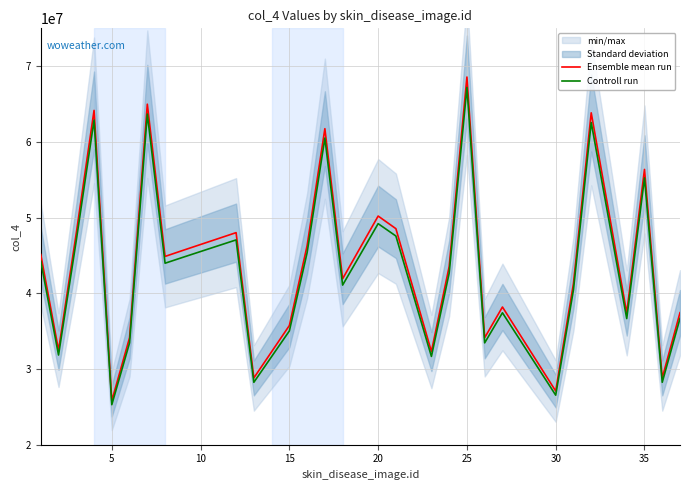

True or false: Ensemble mean run and Controll run cross at least once.

False